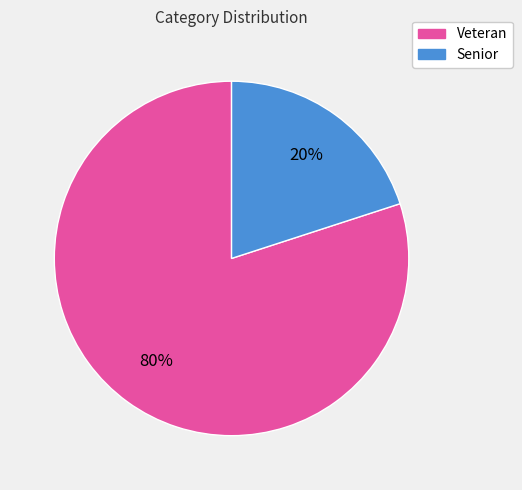

How many slices are in this pie chart?

2